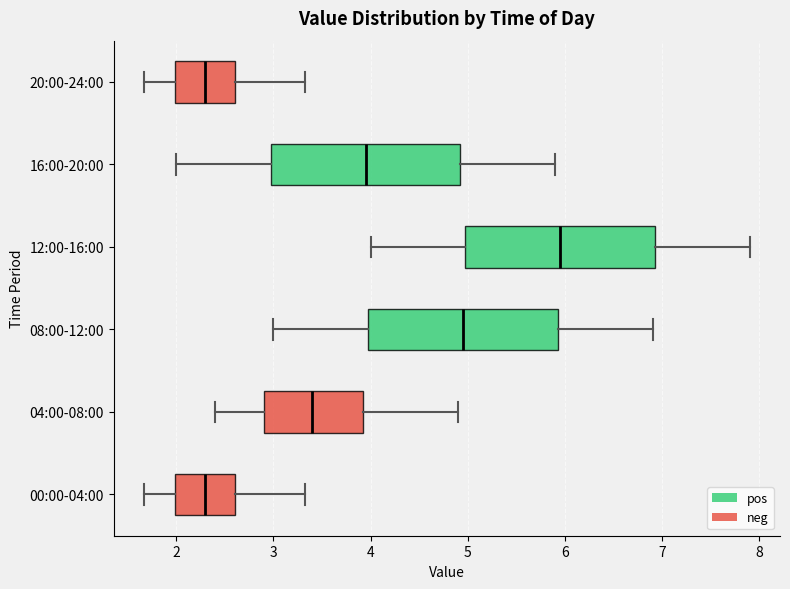

Reading bottom to top, transcribe this box plot: for each box, give where its median line is, the range the box spans, and where its two whiskers end, as read against the x-axis. The values are not printed on the chart, so give them approximately, as read against the axis.

00:00-04:00: median 2.3, box 2.0 to 2.6, whiskers 1.7 to 3.3
04:00-08:00: median 3.4, box 2.9 to 3.9, whiskers 2.4 to 4.9
08:00-12:00: median 5.0, box 4.0 to 5.9, whiskers 3.0 to 6.9
12:00-16:00: median 6.0, box 5.0 to 6.9, whiskers 4.0 to 7.9
16:00-20:00: median 4.0, box 3.0 to 4.9, whiskers 2.0 to 5.9
20:00-24:00: median 2.3, box 2.0 to 2.6, whiskers 1.7 to 3.3